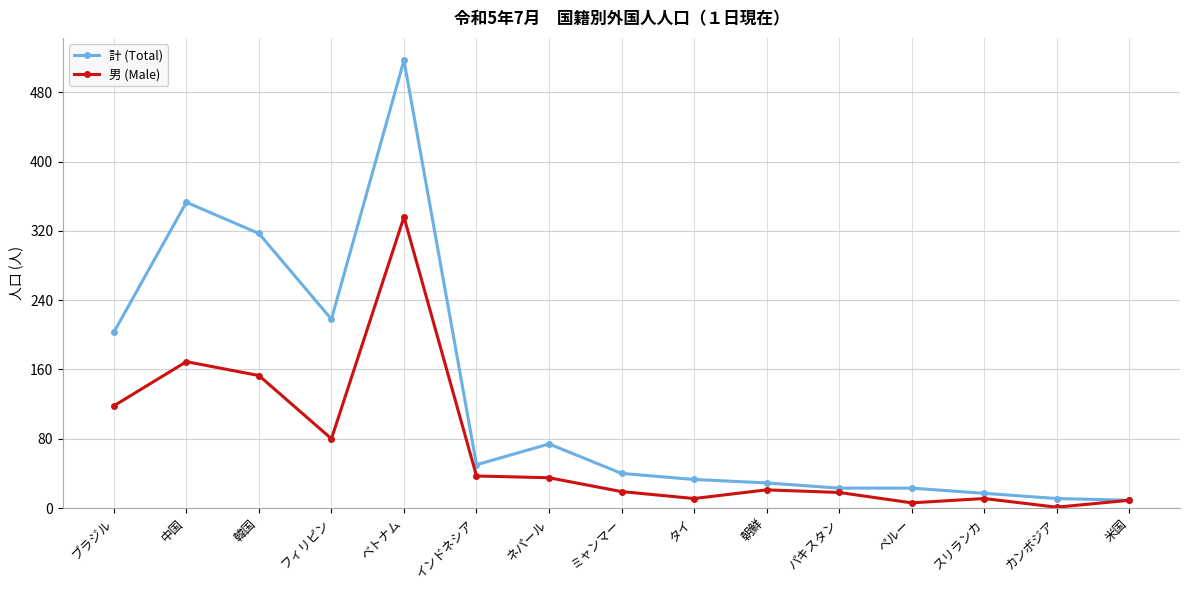

What is the average value of the 計 (Total) series?

128